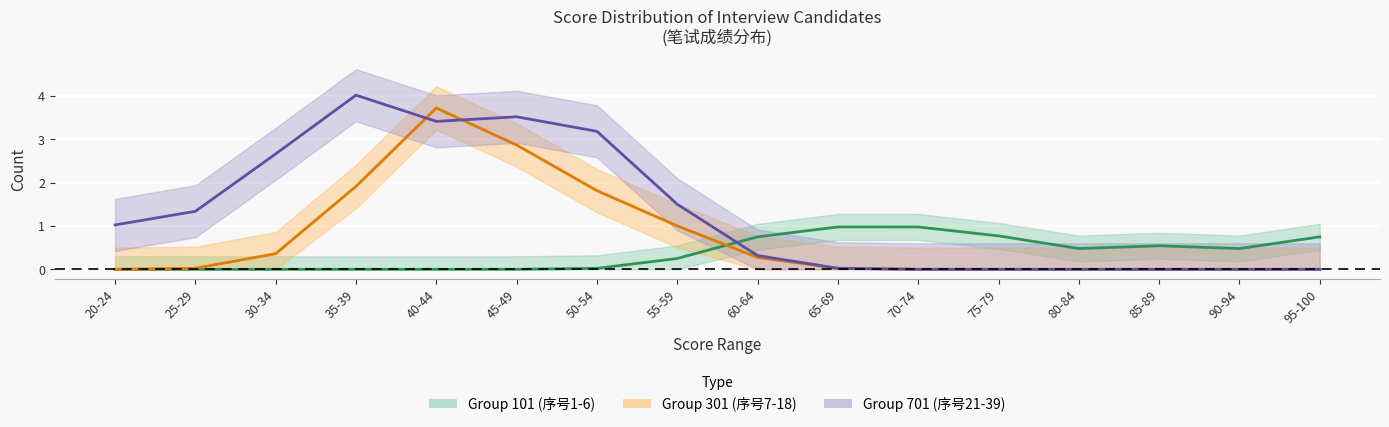

What is the difference between the maximum and second lowest values in the Group 301 (序号7-18) series?

3.7